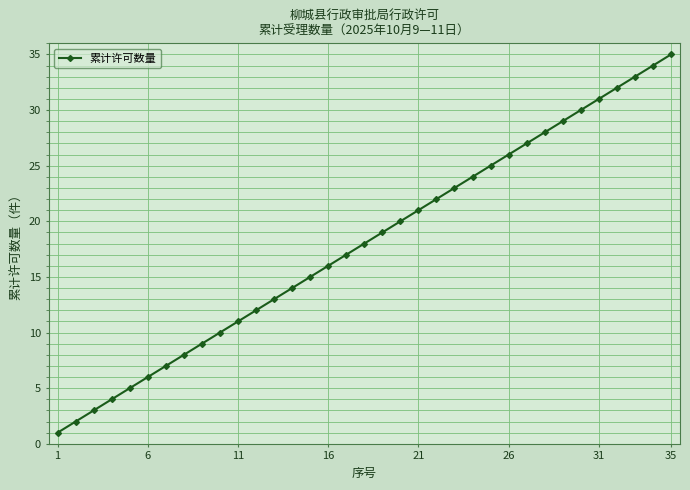

What is the maximum value shown in the chart?

35